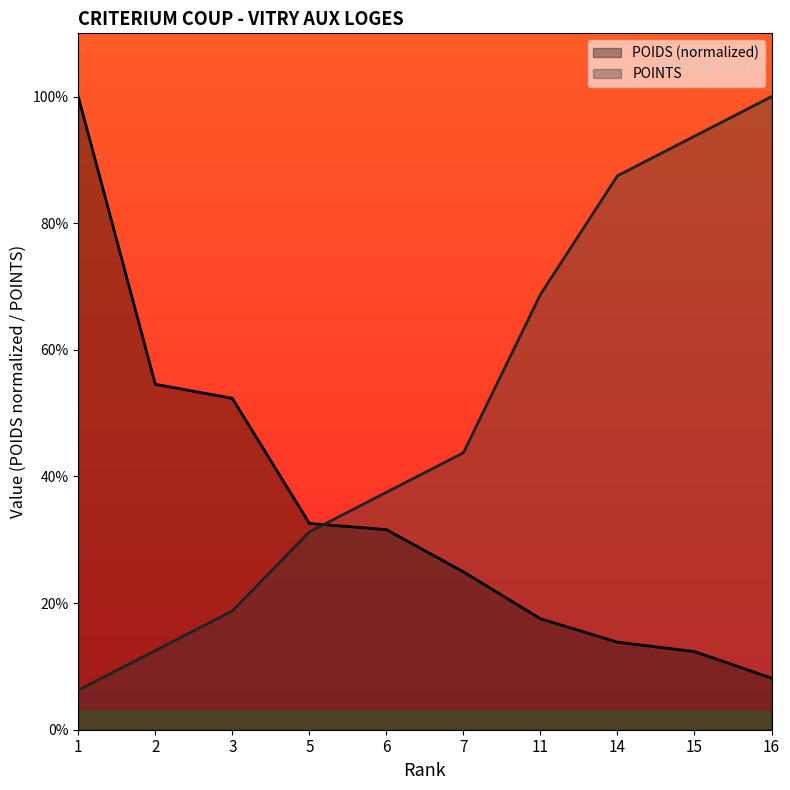

At which label does POINTS reach its minimum?

1